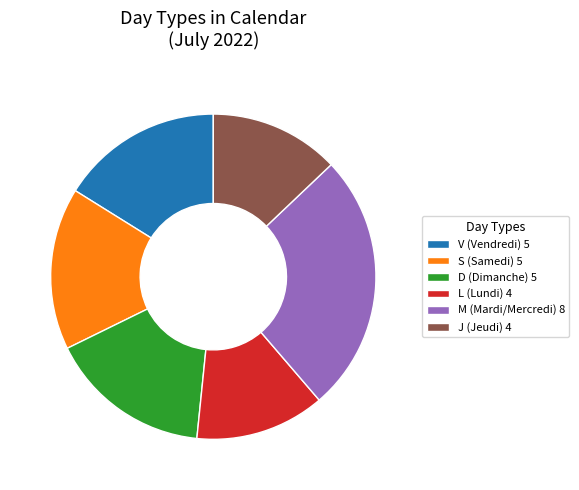

Is there a majority slice in this chart?

No